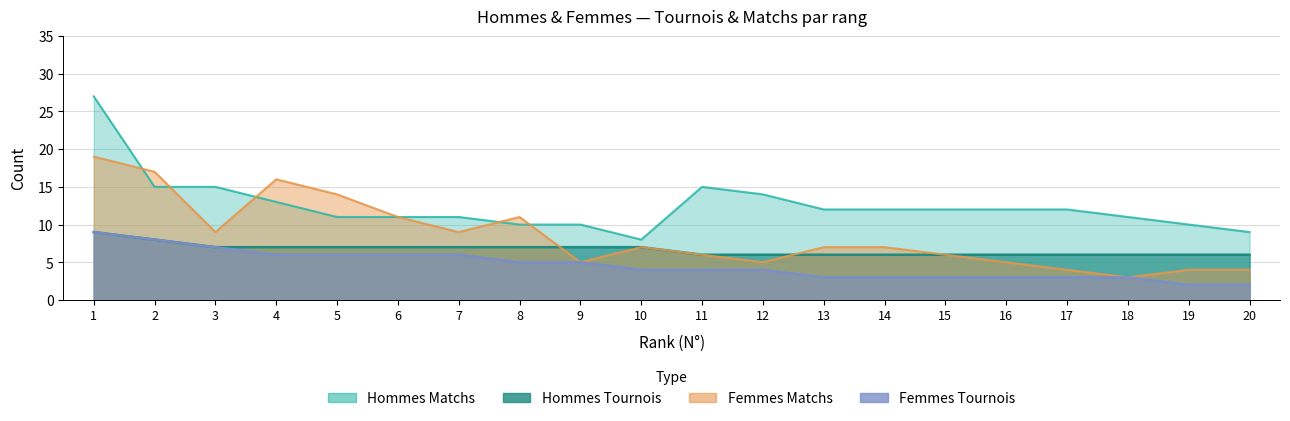

What is the difference between the maximum and minimum values in the Femmes Tournois series?

7